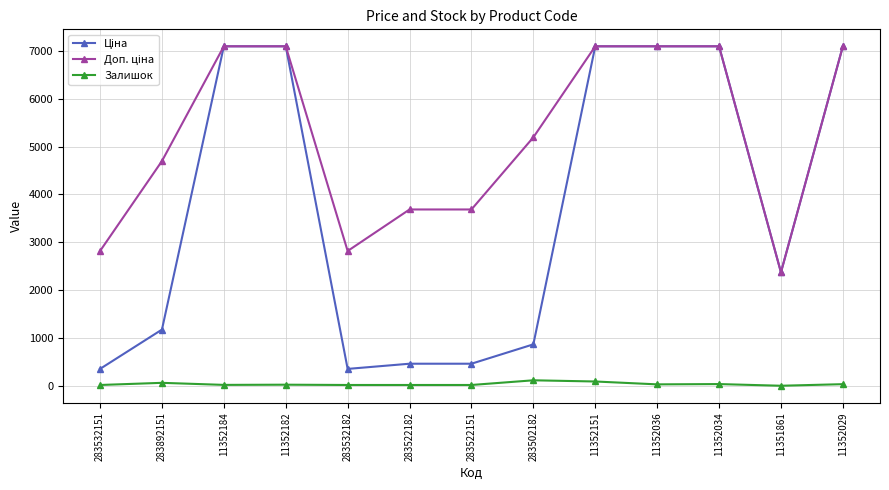

At how many categories does at least one series exceed 2061?

13